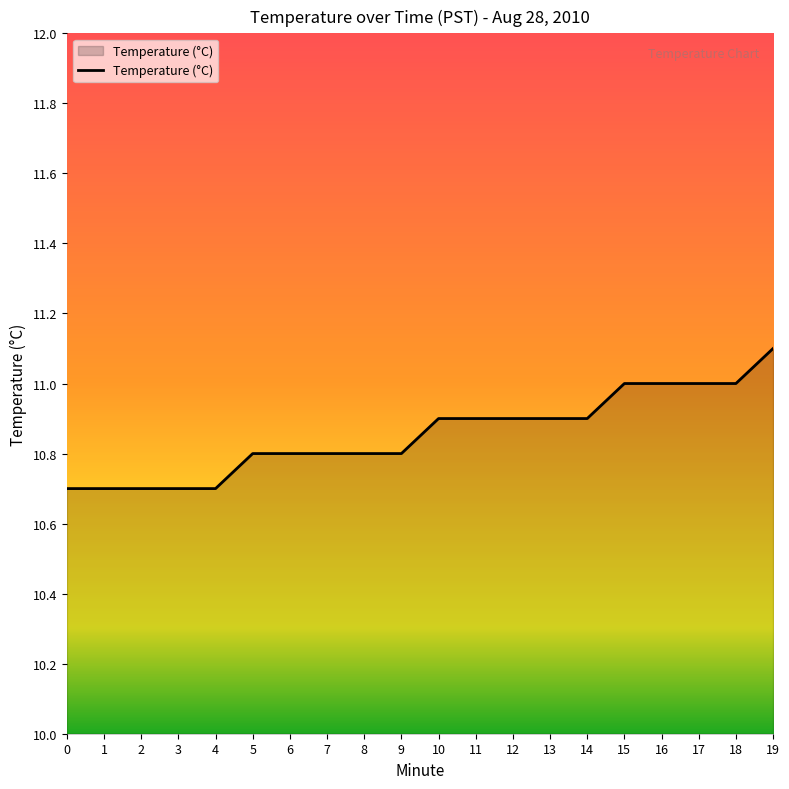

Count the number of data series in this chart.

1